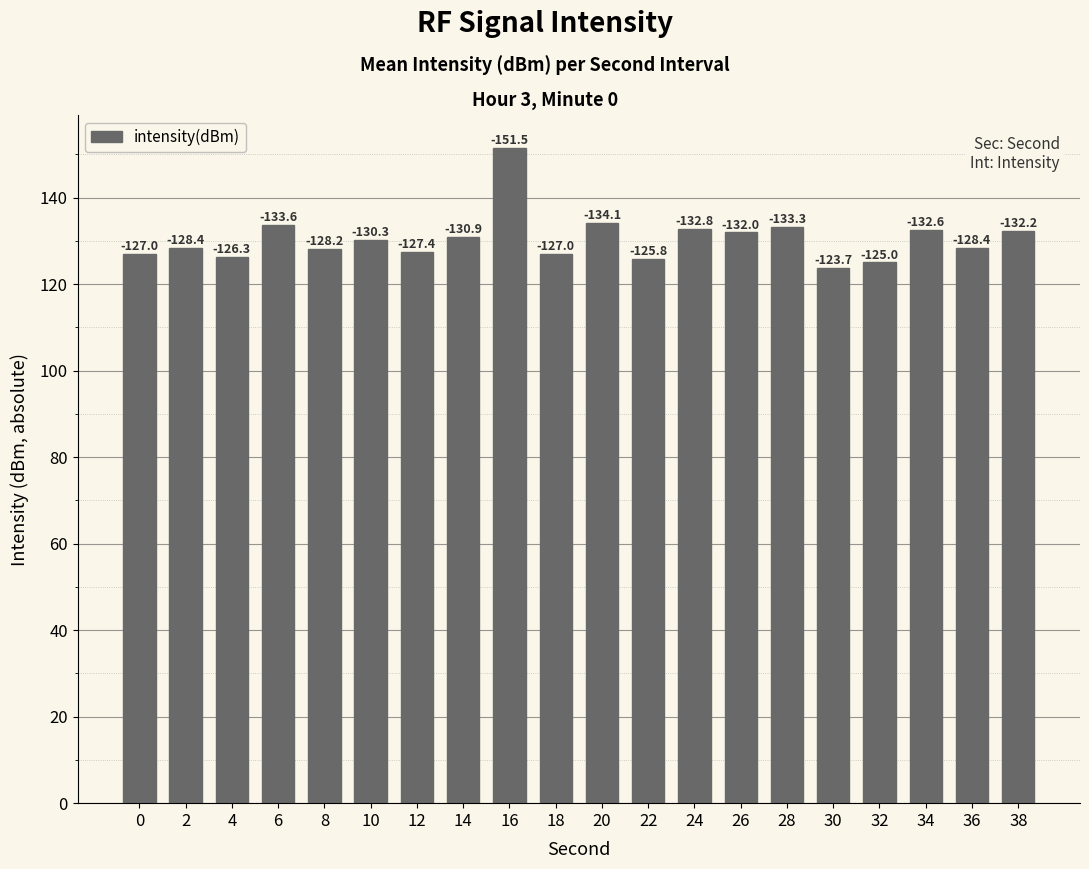

Does the chart contain any negative values?

No